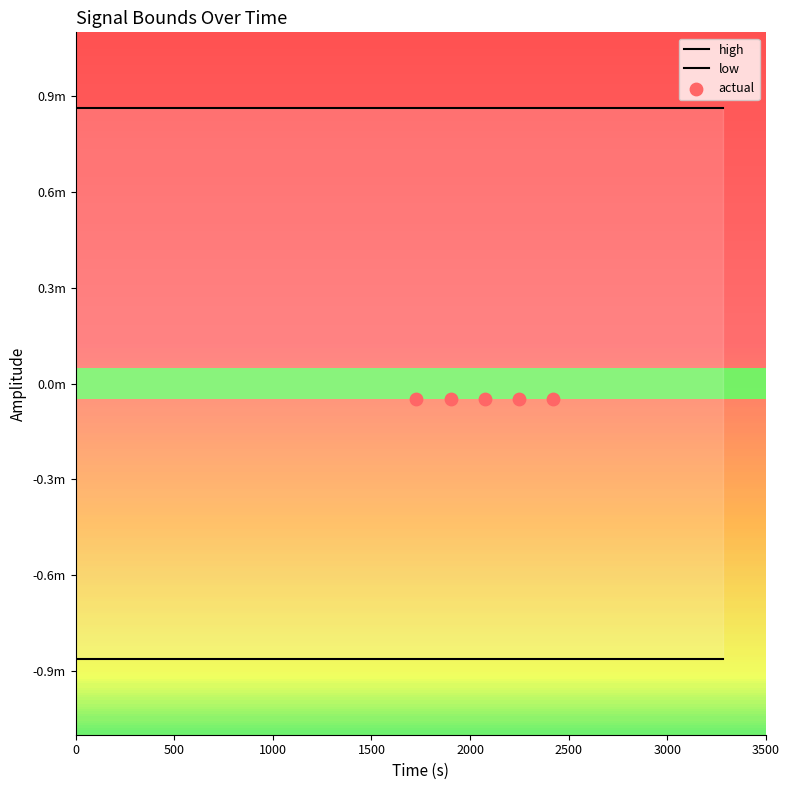

Is the value of low at 16 greater than the value of high at 18?

No